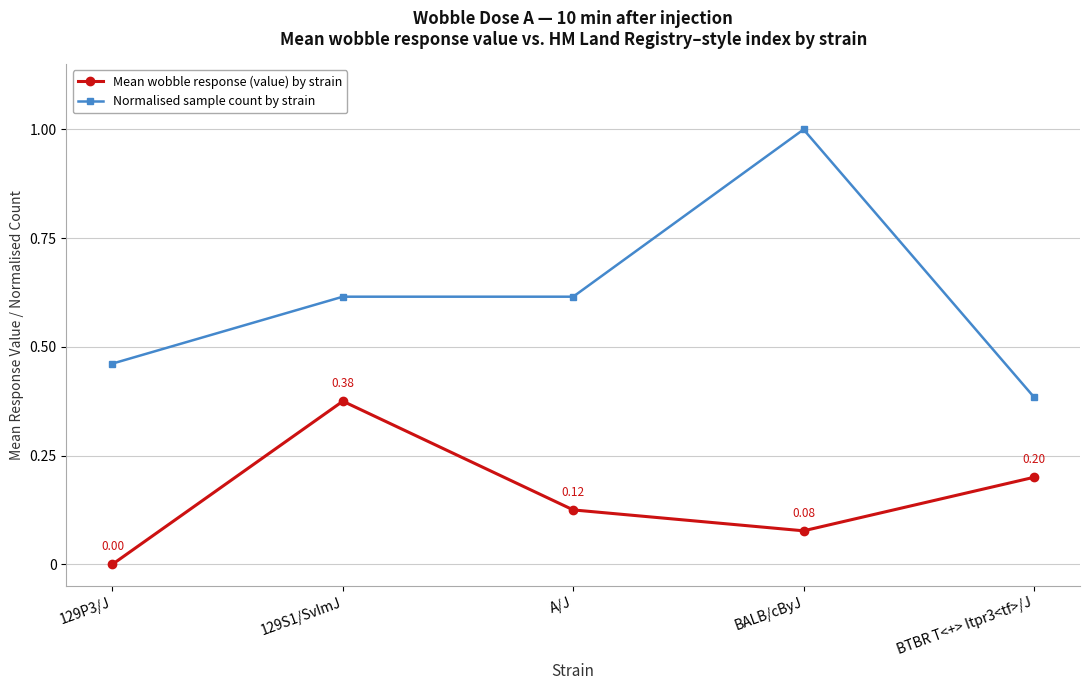

Between 129S1/SvImJ and BTBR T<+> Itpr3<tf>/J, which series saw the biggest shift?

Normalised sample count by strain